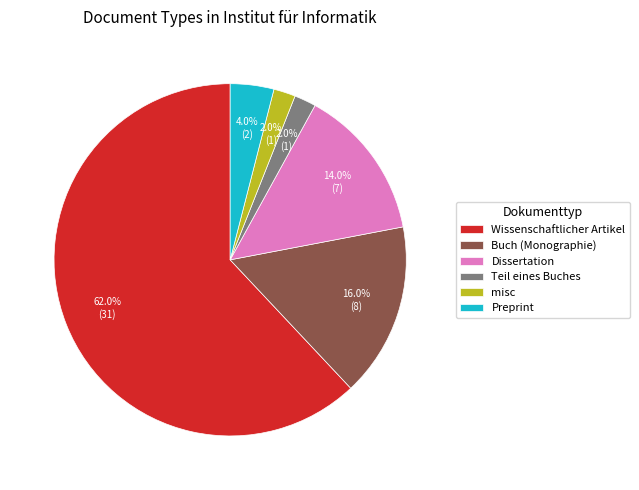

To the nearest percent, what portion does misc represent?

2%